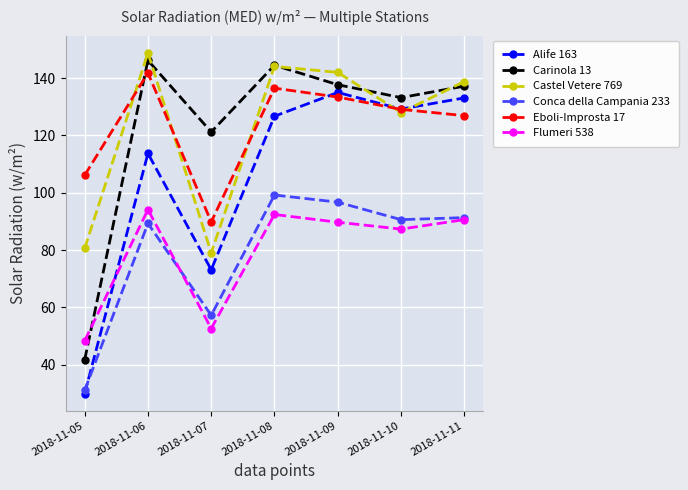

The Conca della Campania 233 series shows 47.8 at 2018-11-05. True or false?

False